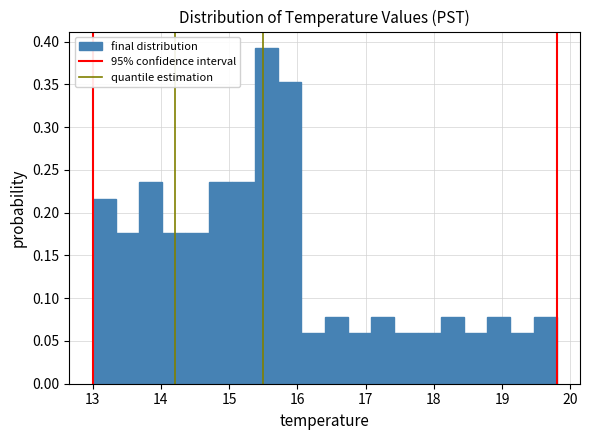

Read against the x-axis, roughly where is the centre of the tallest bar?

15.6